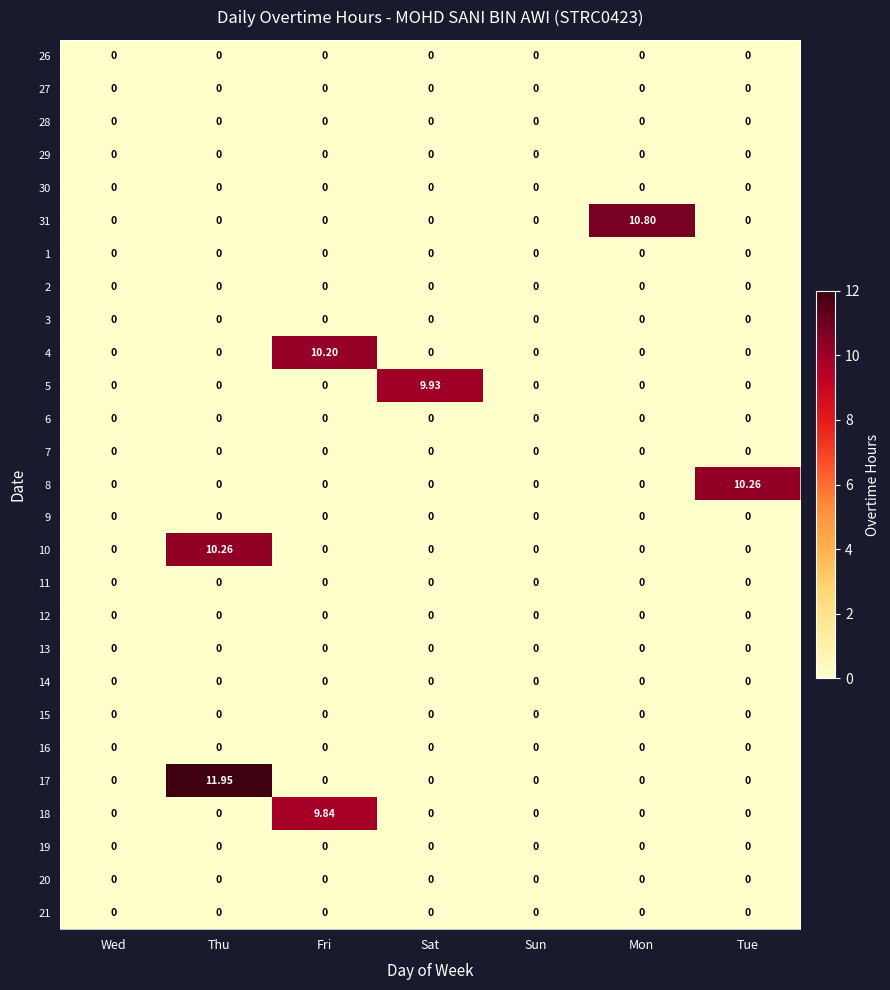

Which label corresponds to the largest value in the chart?

Thu